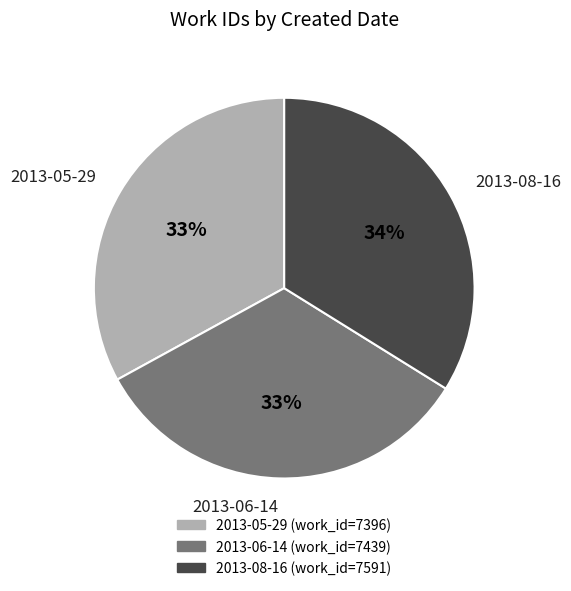

To the nearest percent, what is the combined percentage of 2013-08-16 and 2013-05-29?

67%